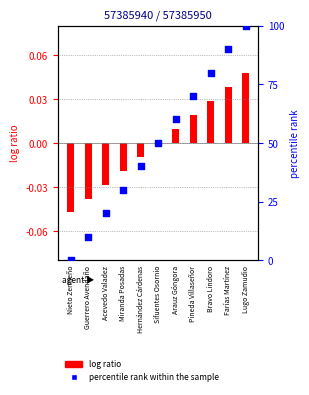

Which series has the largest total across all categories?

percentile rank within the sample